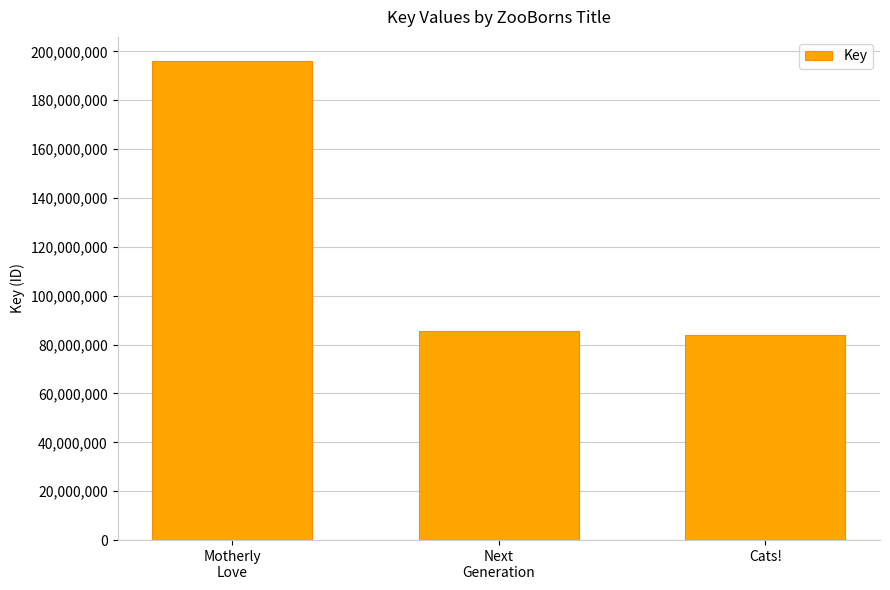

The chart shows a value of 84006065 at Cats!. True or false?

True